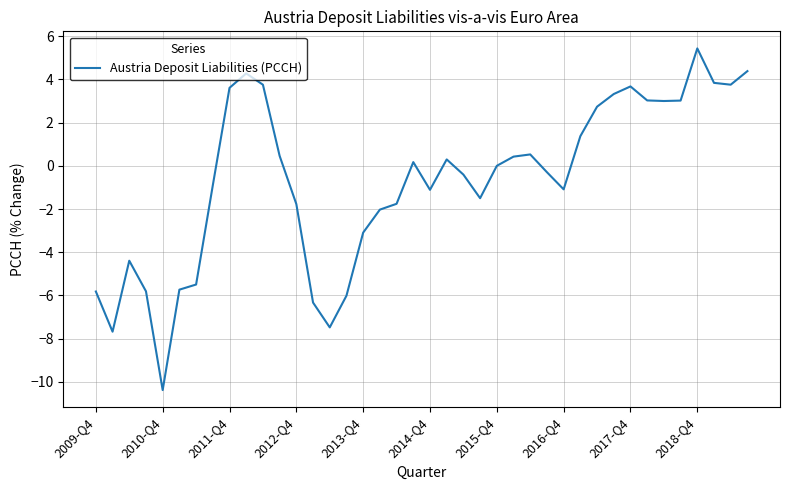

What is the greatest value displayed?

5.4